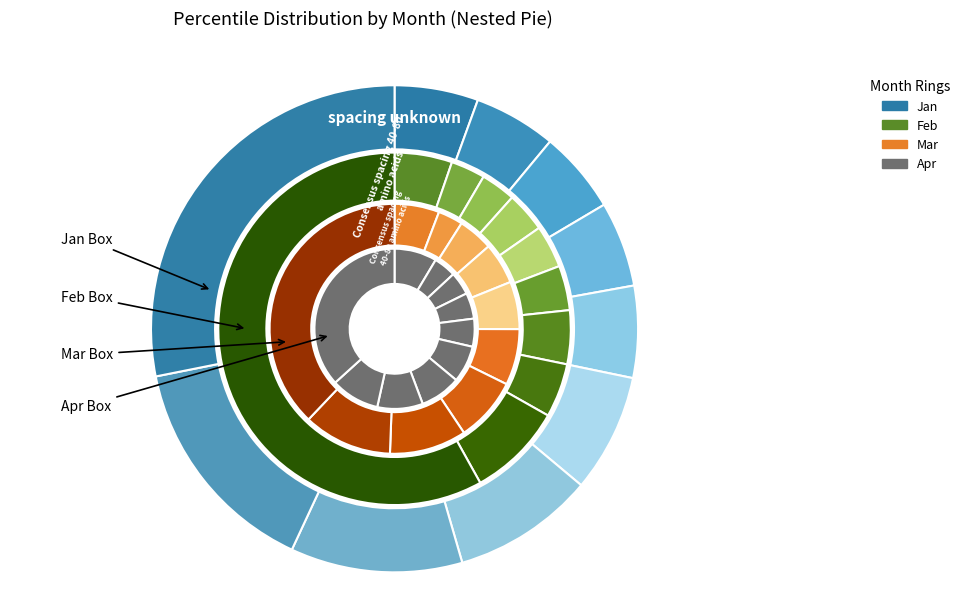

Which slice is the smallest?

pct15